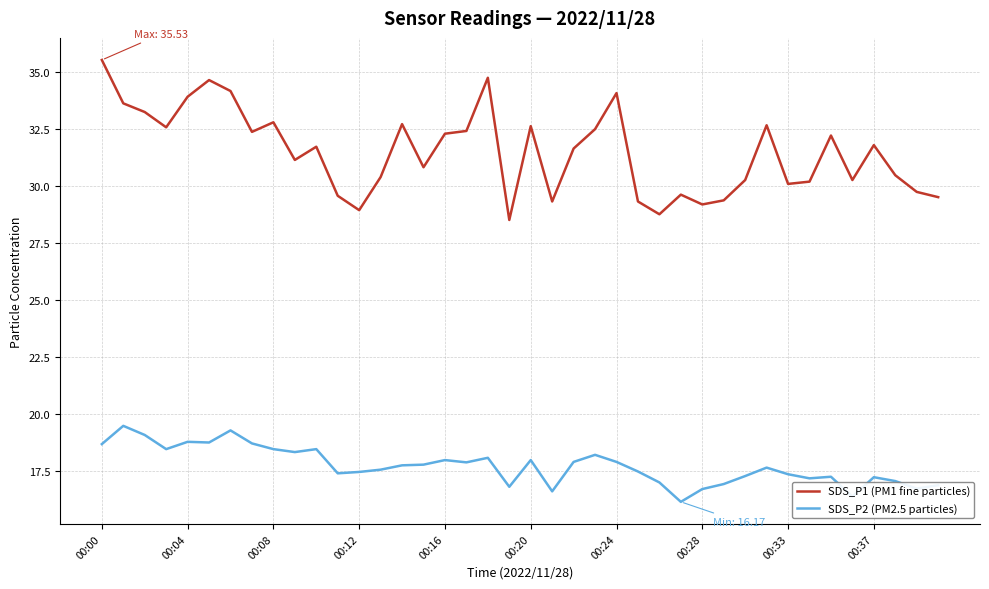

What are all the series names shown in the legend?

SDS_P1 (PM1 fine particles), SDS_P2 (PM2.5 particles)